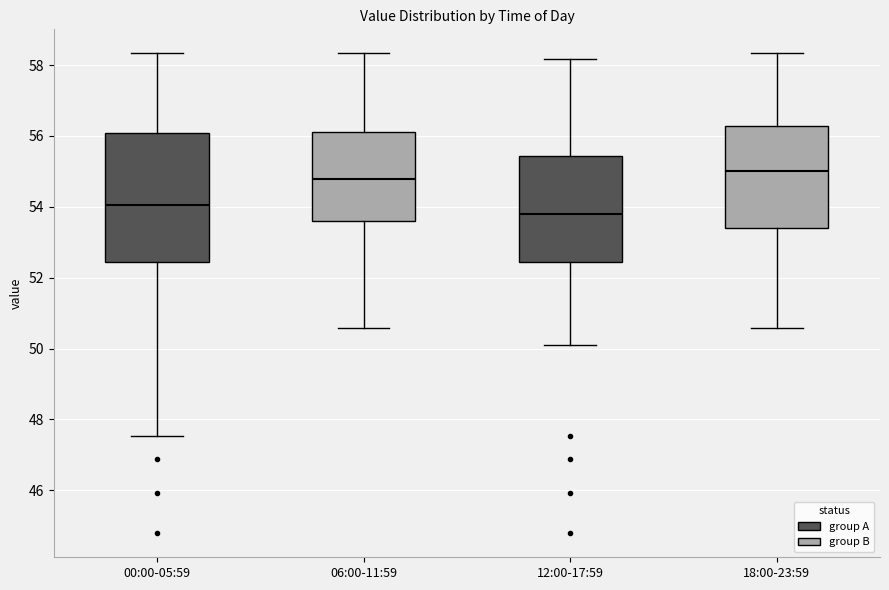

Reading left to right, transcribe this box plot: for each box, give where its median line is, the range the box spans, and where its two whiskers end, as read against the y-axis. The values are not printed on the chart, so give them approximately, as read against the axis.

00:00-05:59: median 54.0, box 52.4 to 56.0, whiskers 47.6 to 58.4
06:00-11:59: median 54.8, box 53.6 to 56.2, whiskers 50.6 to 58.4
12:00-17:59: median 53.8, box 52.4 to 55.4, whiskers 50.2 to 58.2
18:00-23:59: median 55.0, box 53.4 to 56.2, whiskers 50.6 to 58.4